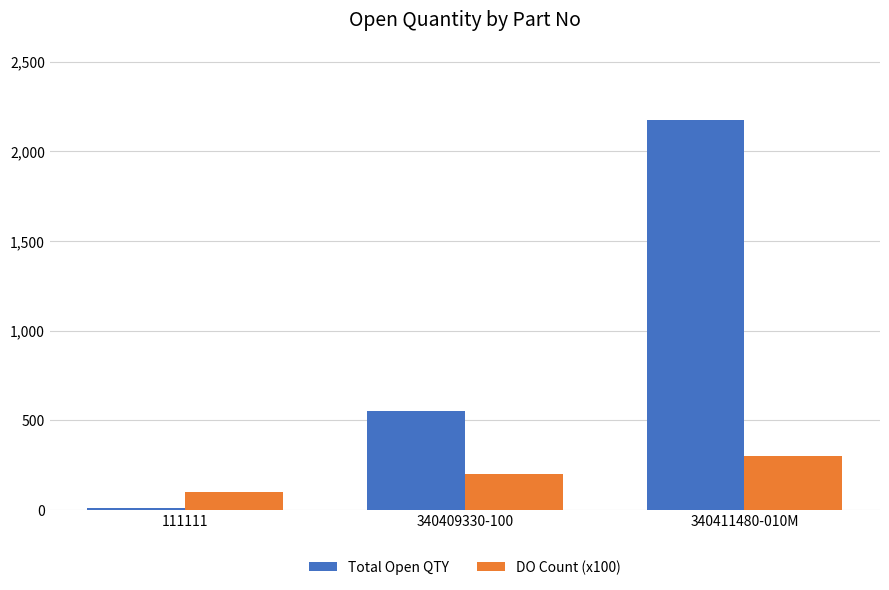

What is the maximum value for Total Open QTY?

2173